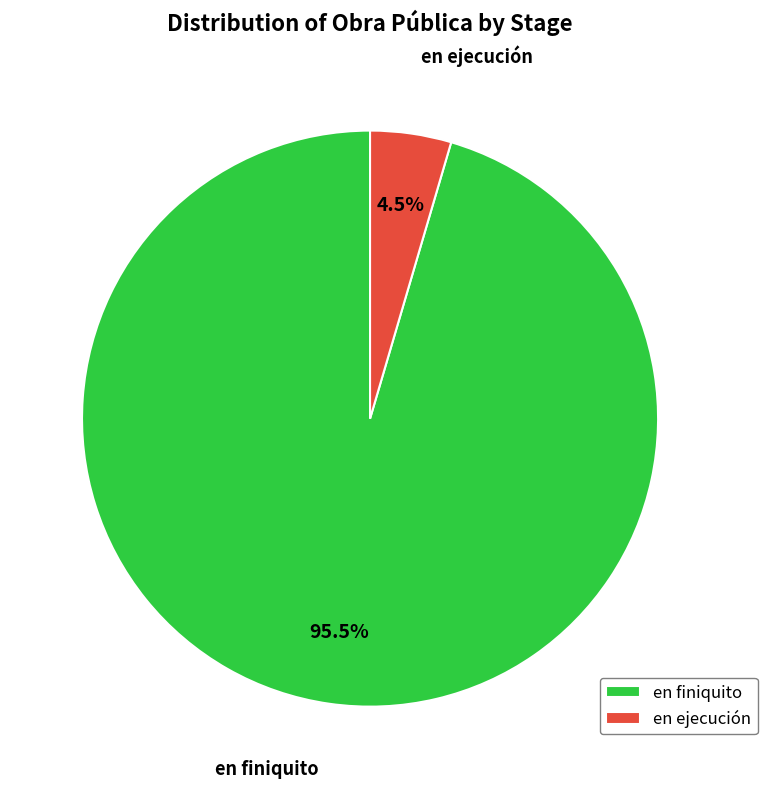

What is the majority slice?

en finiquito